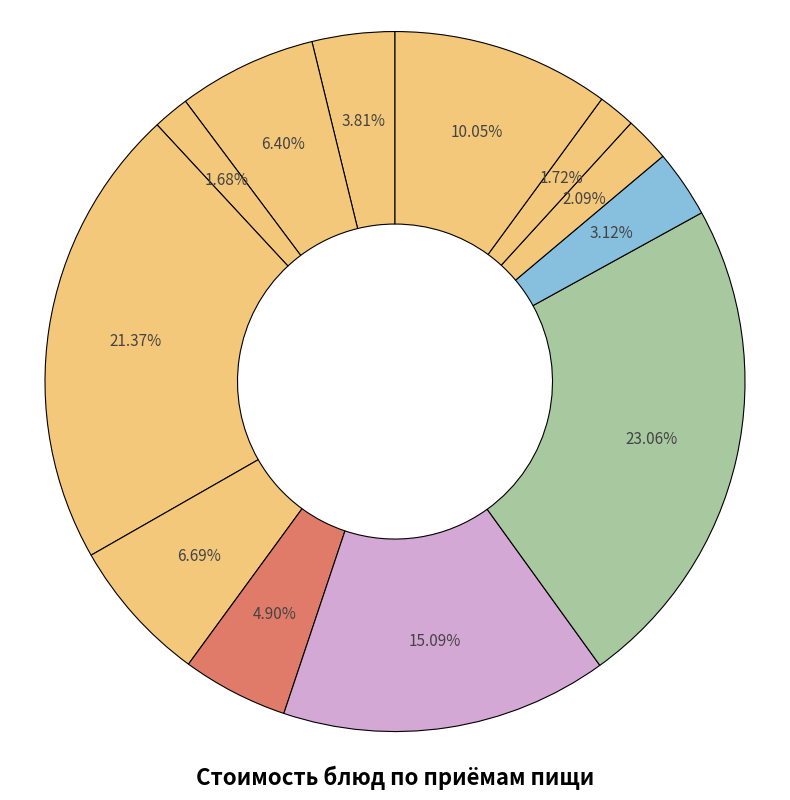

Rank the categories by value from lowest to highest.

Хлеб пшеничный (завтрак), Хлеб ржано-пшеничный, Хлеб пшеничный (обед), Кисель плодово-ягодный, Пудинг из творога, Икра кабачковая консервированная, Кофейный напиток с молоком, Сыр (порциями), Яблоко свежее (поштучно), Борщ с мясом, Апельсин (поштучно), Плов из птицы